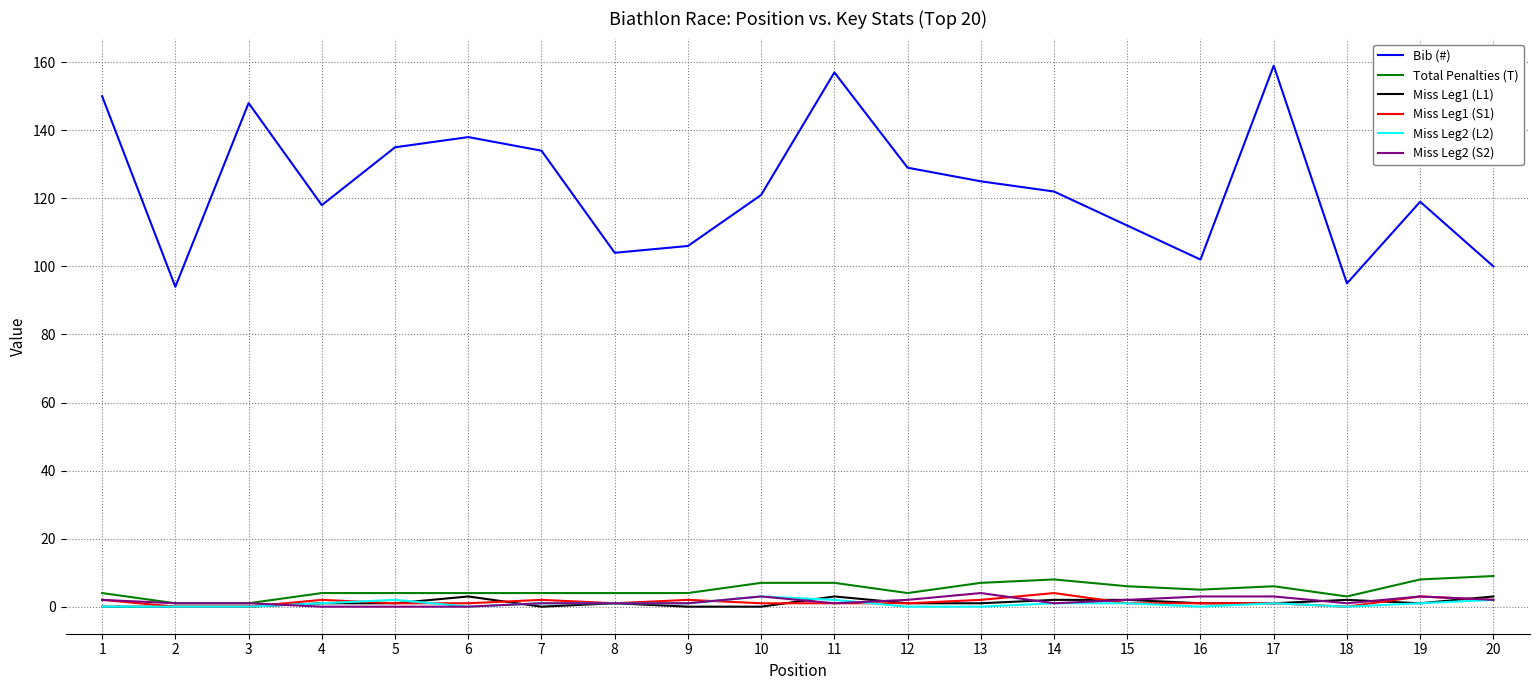

Is it true that Bib (#) equals 45 at 19?

False